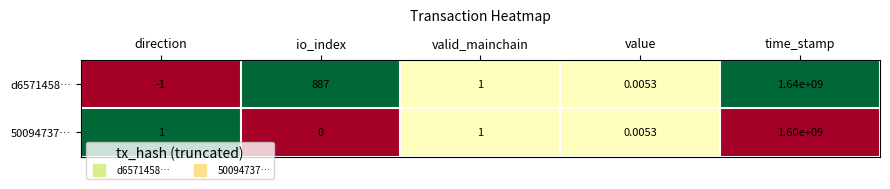

Which category has the highest value across all series?

time_stamp